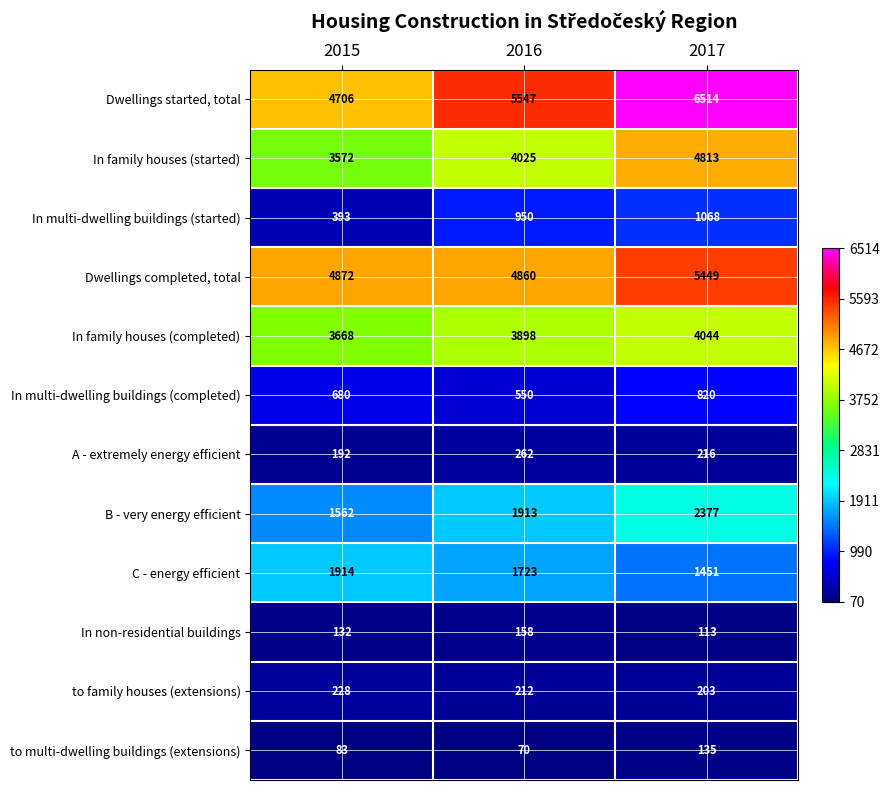

Is it true that C - energy efficient equals 1451 at 2017?

True